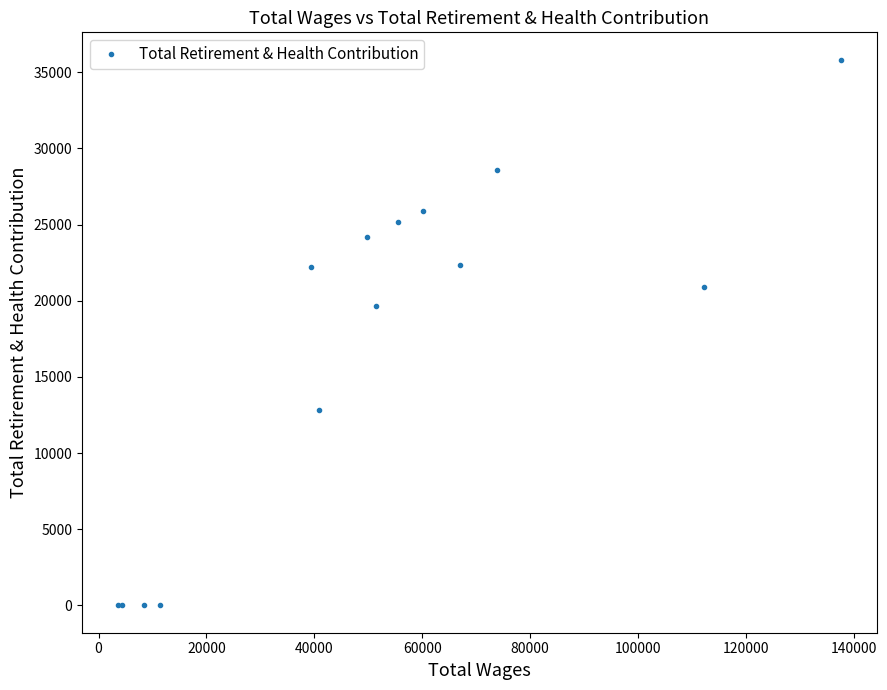

What is the difference between the maximum and second lowest values?

35825